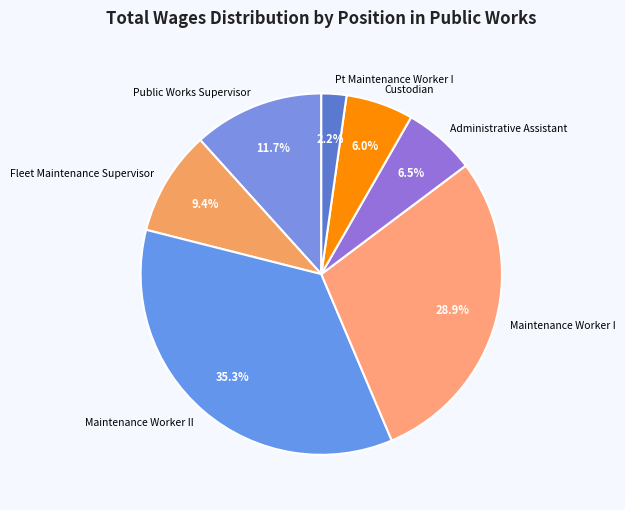

What is the ratio of the value at Administrative Assistant to the value at Maintenance Worker II?

0.2